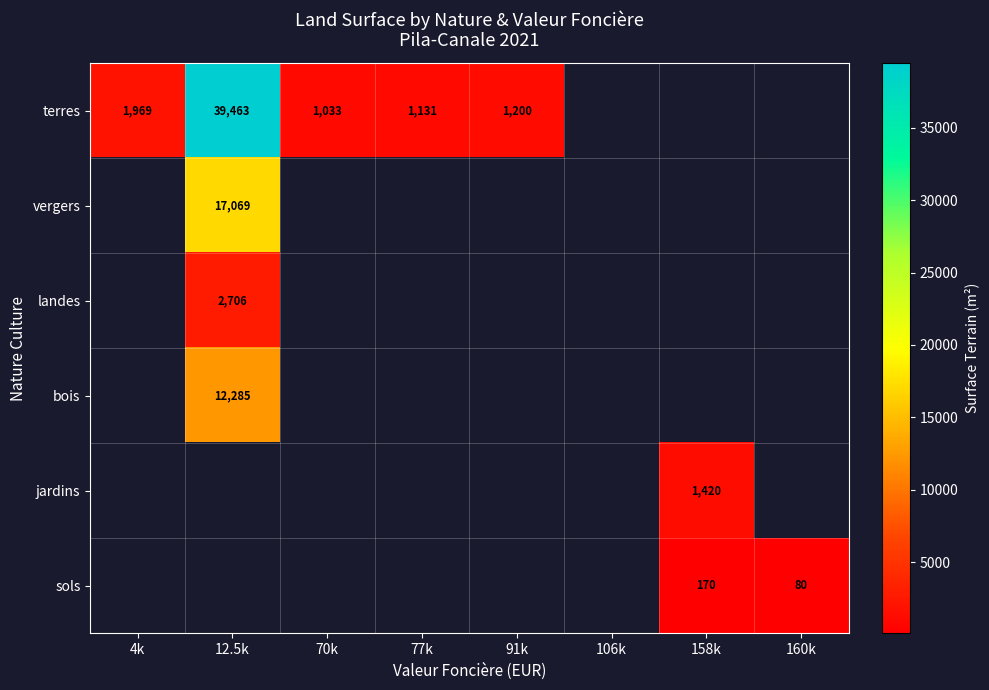

The jardins series shows 1420 at 158k. True or false?

True